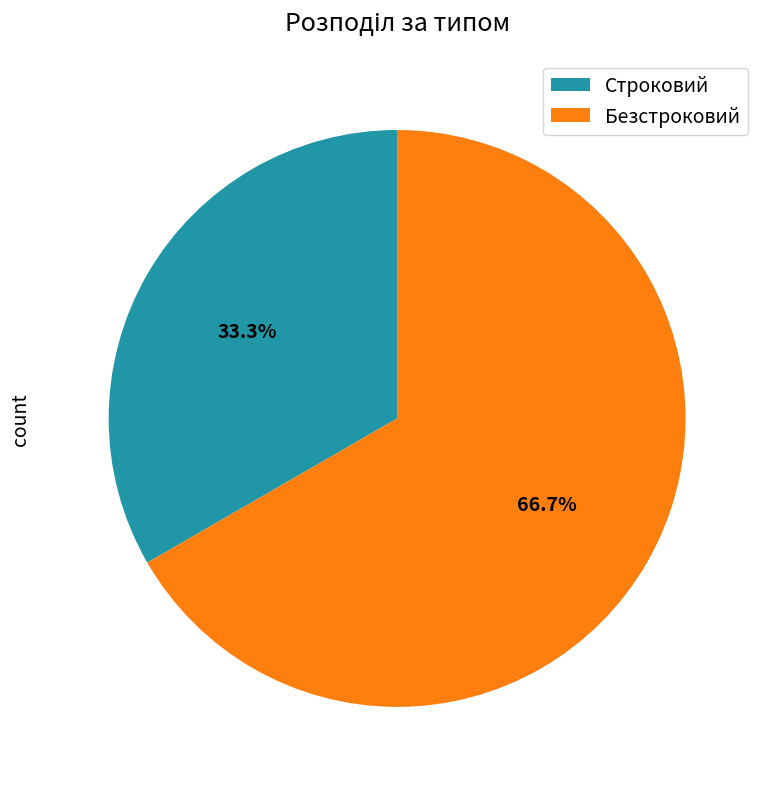

What is the smallest slice in the pie chart?

Строковий